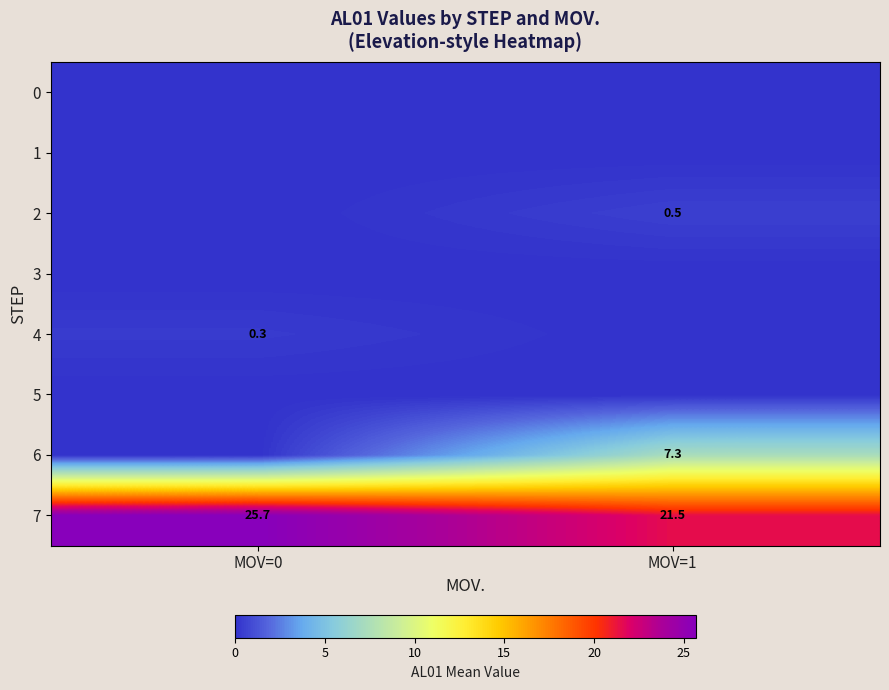

Is it true that 2 equals 0.2 at MOV=1?

False